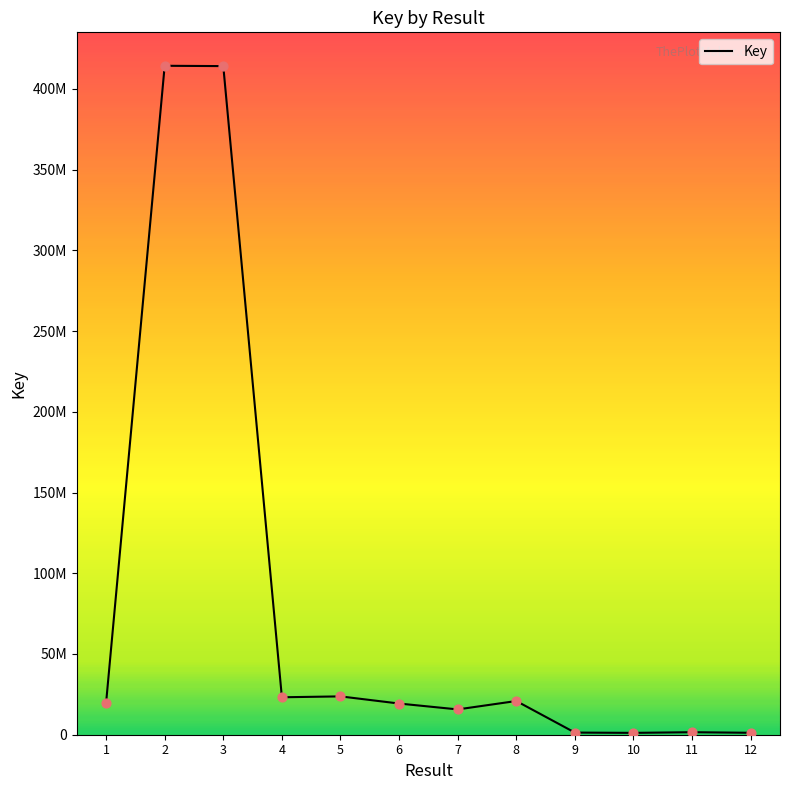

What is the change in value from 4 to 5?

+547153